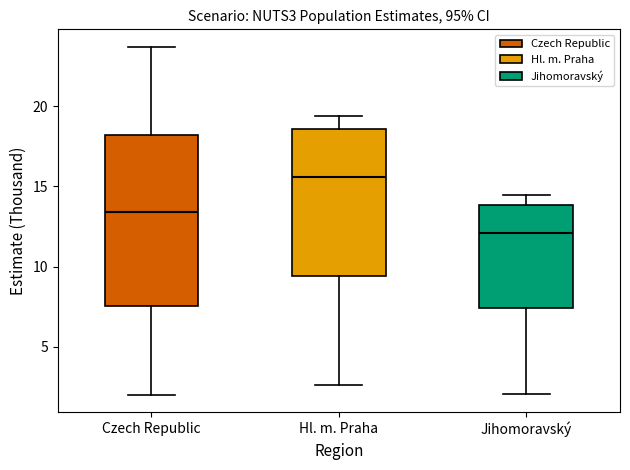

Which box is the tallest, from its lower edge to its upper edge?

Czech Republic